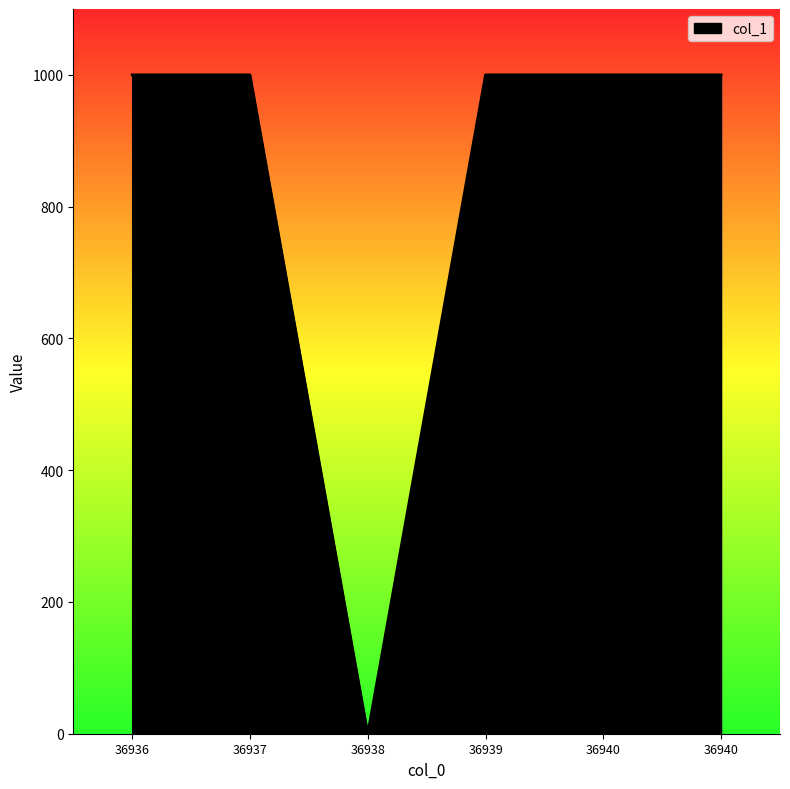

Reading left to right, extract all data points from this chart.

1000	1000	0	1000	1000	1000